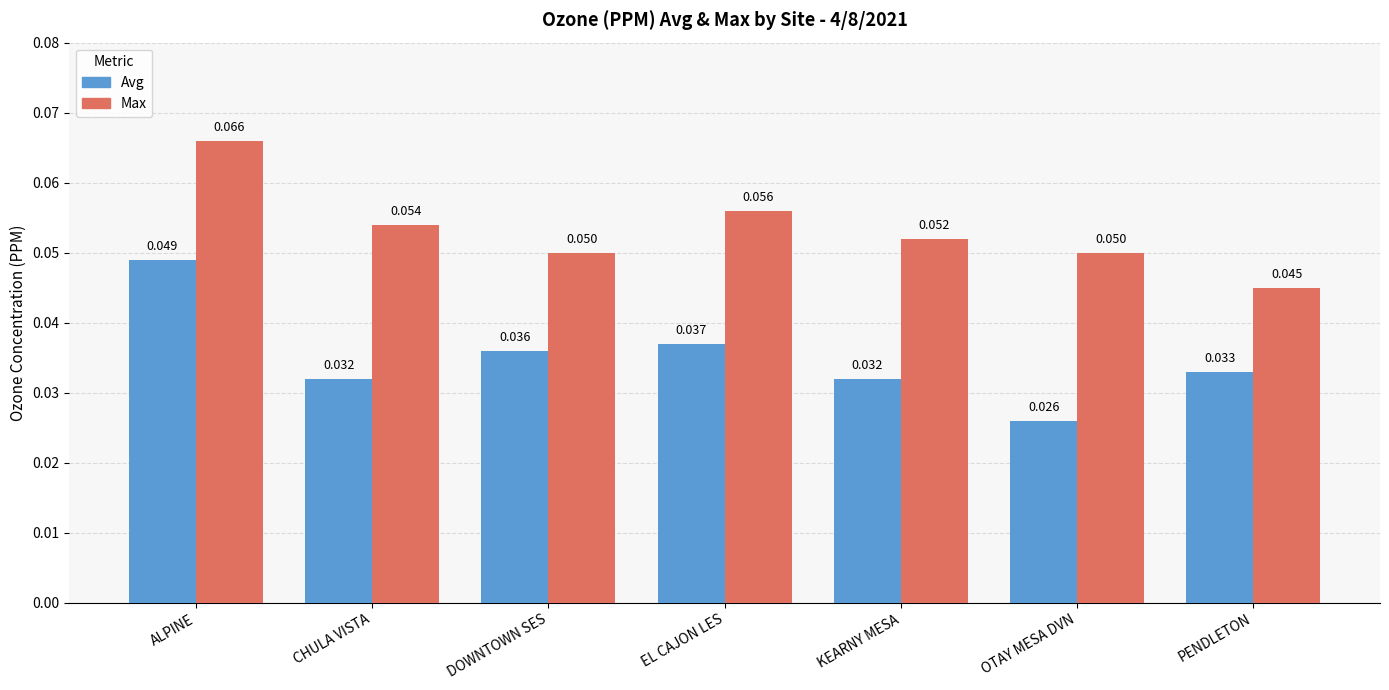

Are the bars grouped side by side (vs. stacked)?

Yes